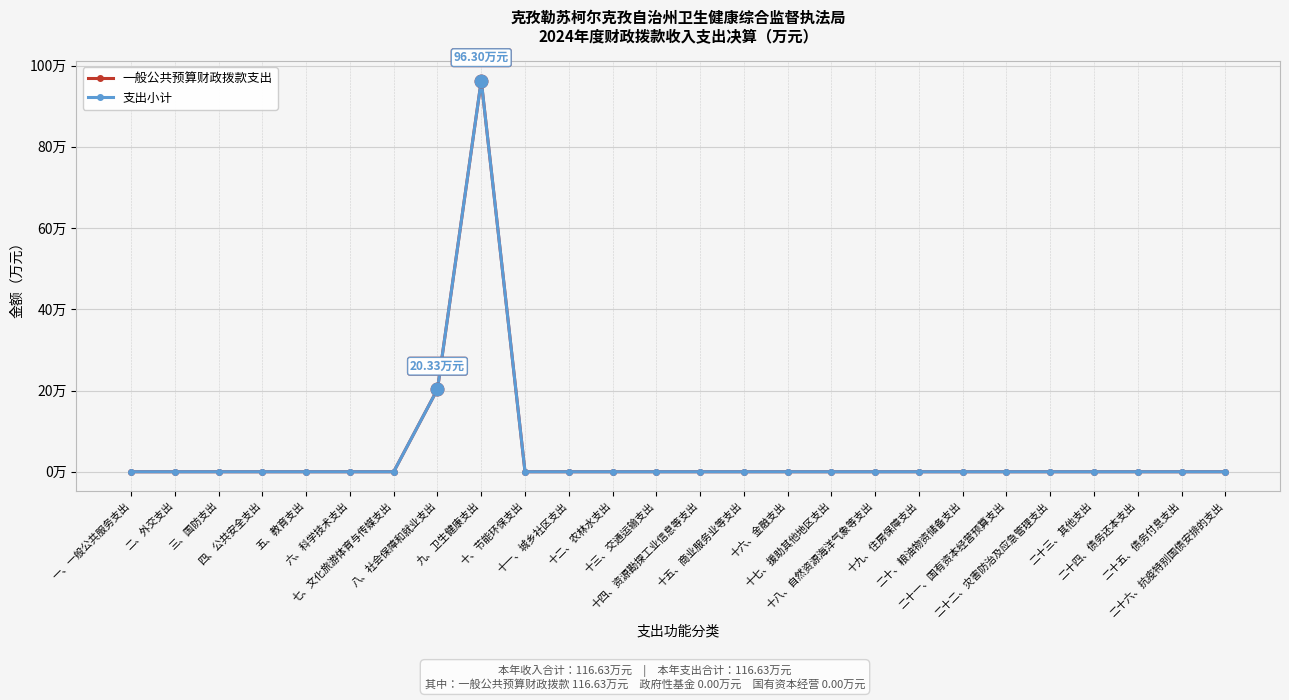

What is the sum of all 一般公共预算财政拨款支出 values?

116.6